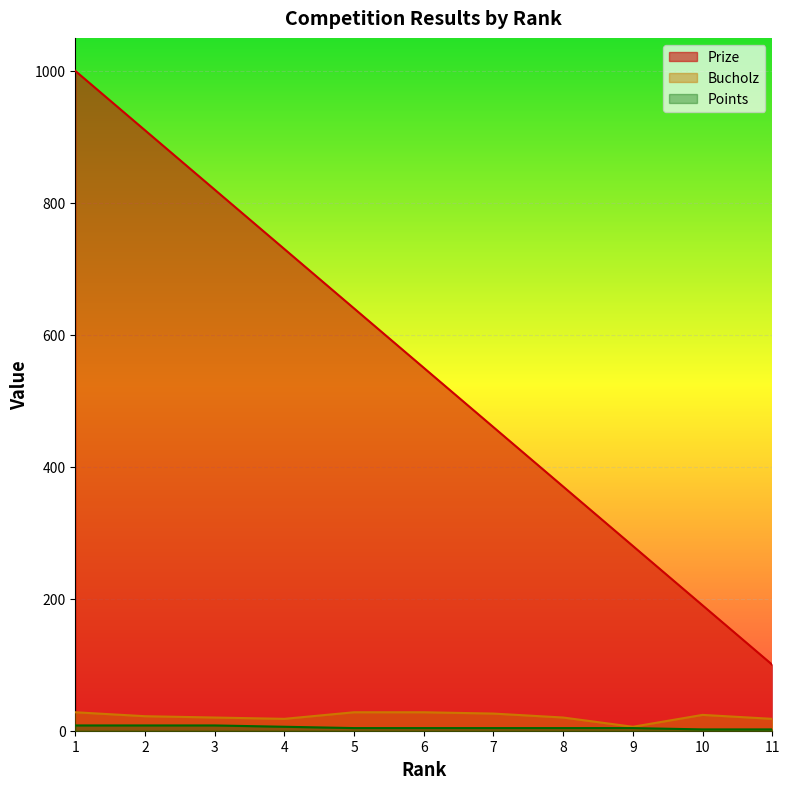

Reading left to right, list all the values displayed in this chart.

Prize: 1000	910	820	730	640	550	460	370	280	190	100
Bucholz: 28	22	20	18	28	28	26	20	6	24	18
Points: 8	8	8	6	4	4	4	4	4	2	2